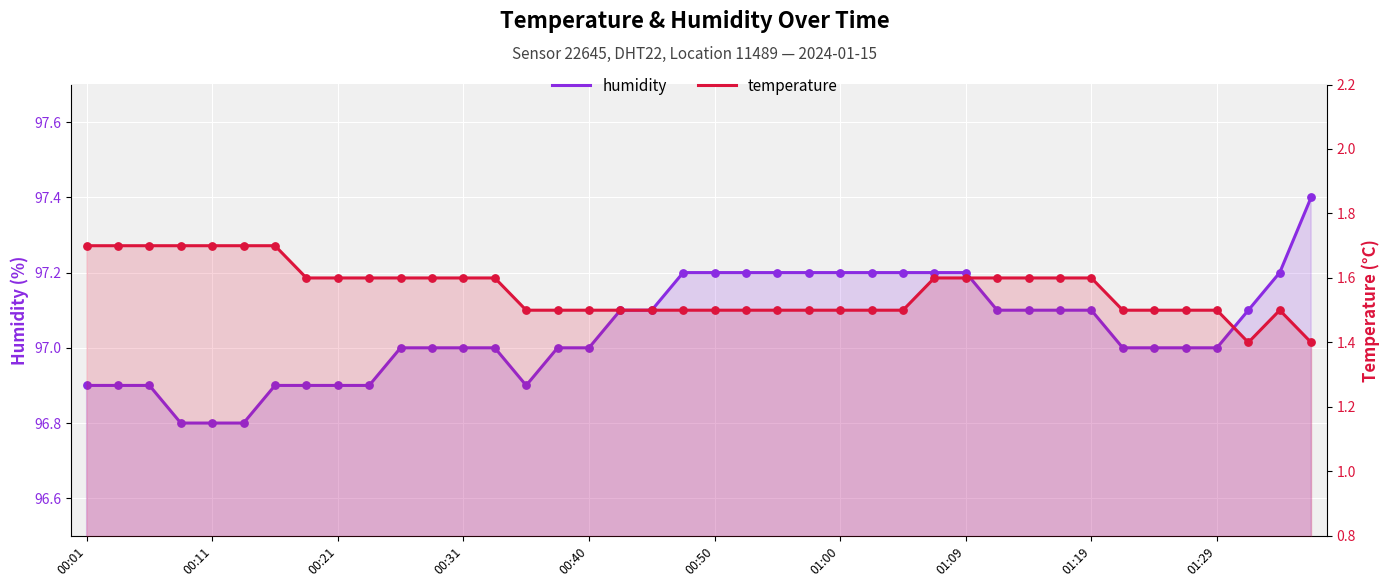

Which series reaches the minimum Y coordinate?

temperature